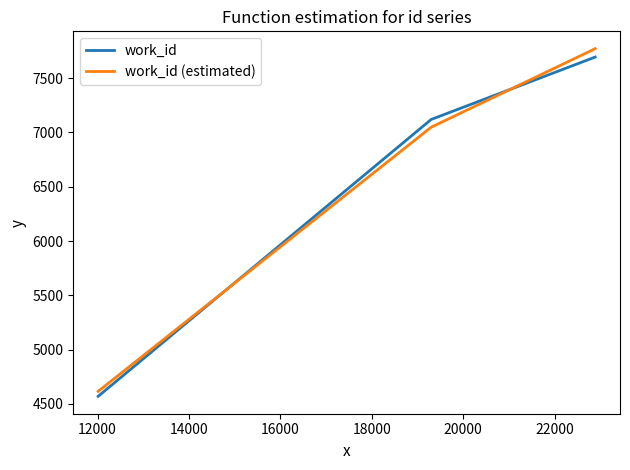

At how many categories does at least one series exceed 5942?

2